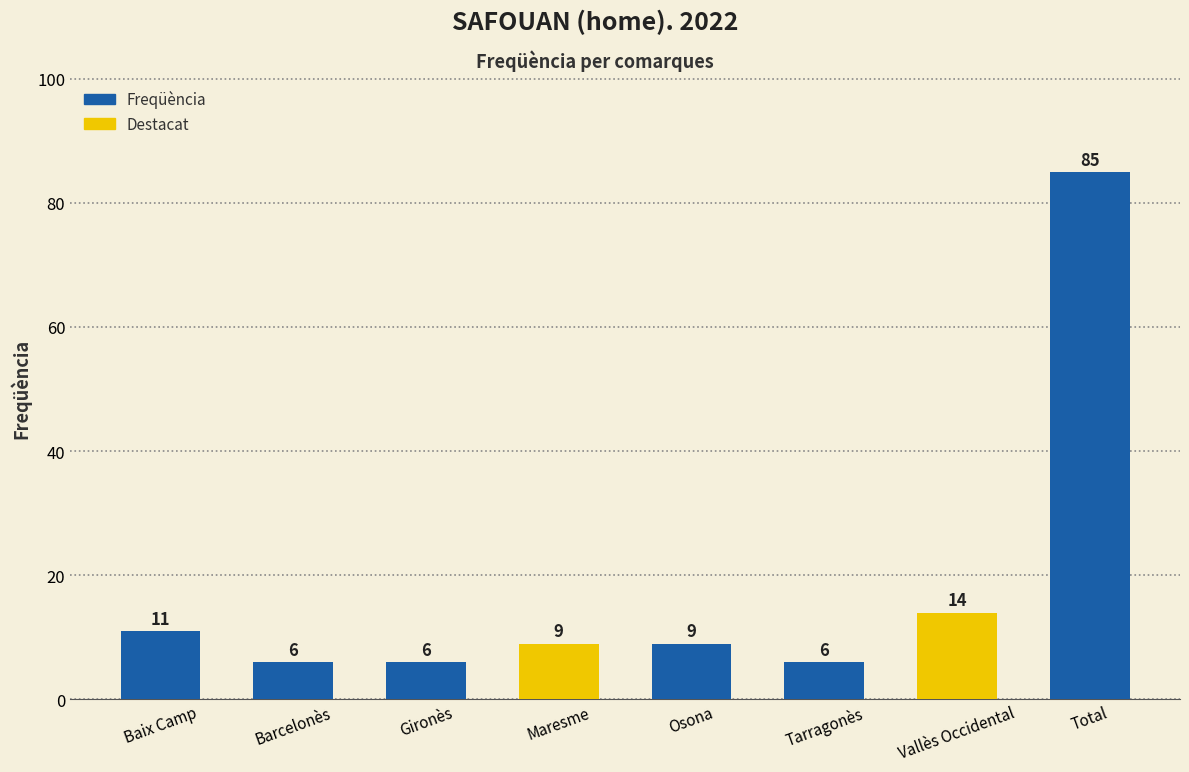

What is the difference between the maximum and minimum values?

79